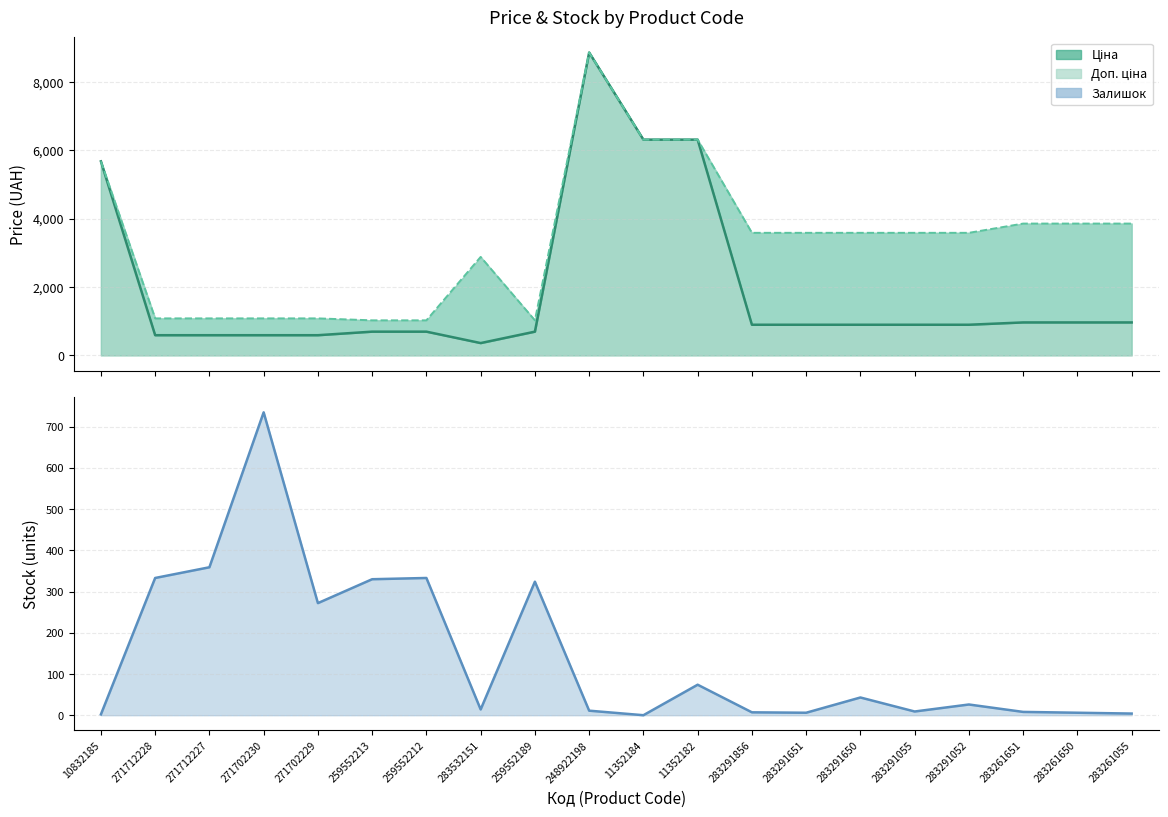

What are all the series names shown in the legend?

Ціна, Доп. ціна, Залишок